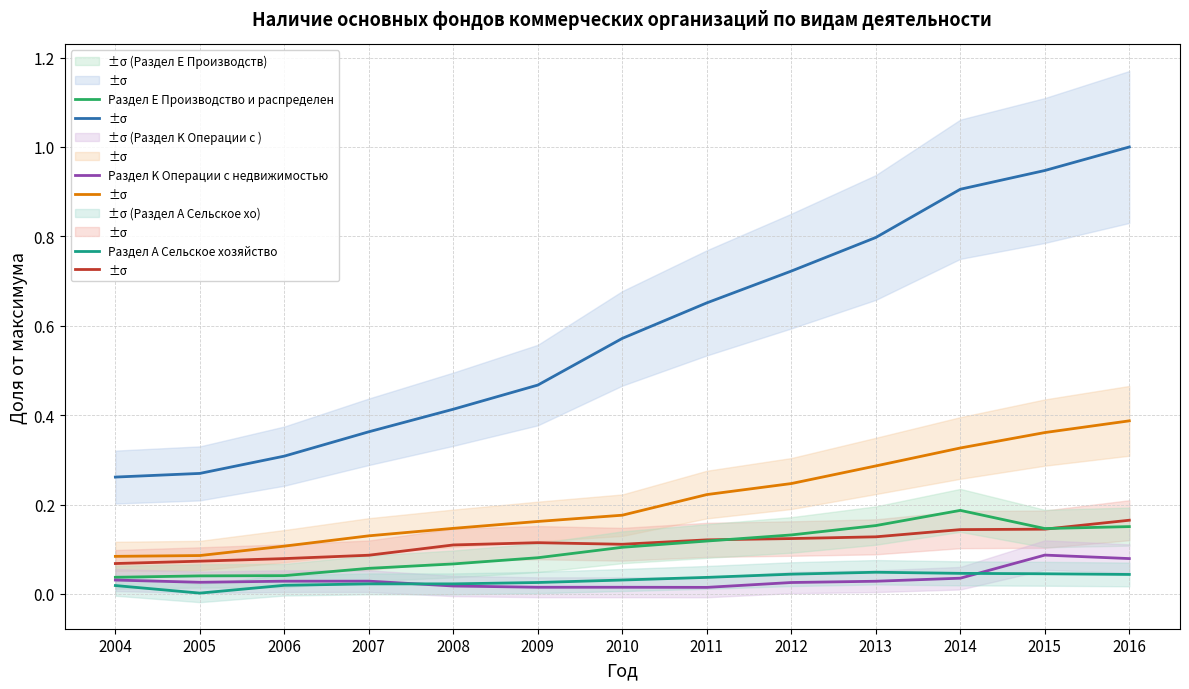

Reading left to right, extract all data points from this chart.

Всего основных фондов: 2004=0.3	2005=0.3	2006=0.3	2007=0.4	2008=0.4	2009=0.5	2010=0.6	2011=0.7	2012=0.7	2013=0.8	2014=0.9	2015=0.9	2016=1.0
Раздел D Обрабатывающие производств: 2004=0.1	2005=0.1	2006=0.1	2007=0.1	2008=0.1	2009=0.2	2010=0.2	2011=0.2	2012=0.2	2013=0.3	2014=0.3	2015=0.4	2016=0.4
Раздел I Транспорт и связь: 2004=0.1	2005=0.1	2006=0.1	2007=0.1	2008=0.1	2009=0.1	2010=0.1	2011=0.1	2012=0.1	2013=0.1	2014=0.1	2015=0.1	2016=0.2
Раздел E Производство и распределен: 2004=0.0	2005=0.0	2006=0.0	2007=0.1	2008=0.1	2009=0.1	2010=0.1	2011=0.1	2012=0.1	2013=0.2	2014=0.2	2015=0.1	2016=0.2
Раздел K Операции с недвижимостью: 2004=0.0	2005=0.0	2006=0.0	2007=0.0	2008=0.0	2009=0.0	2010=0.0	2011=0.0	2012=0.0	2013=0.0	2014=0.0	2015=0.1	2016=0.1
Раздел А Сельское хозяйство: 2004=0.0	2005=0.0	2006=0.0	2007=0.0	2008=0.0	2009=0.0	2010=0.0	2011=0.0	2012=0.0	2013=0.0	2014=0.0	2015=0.0	2016=0.0